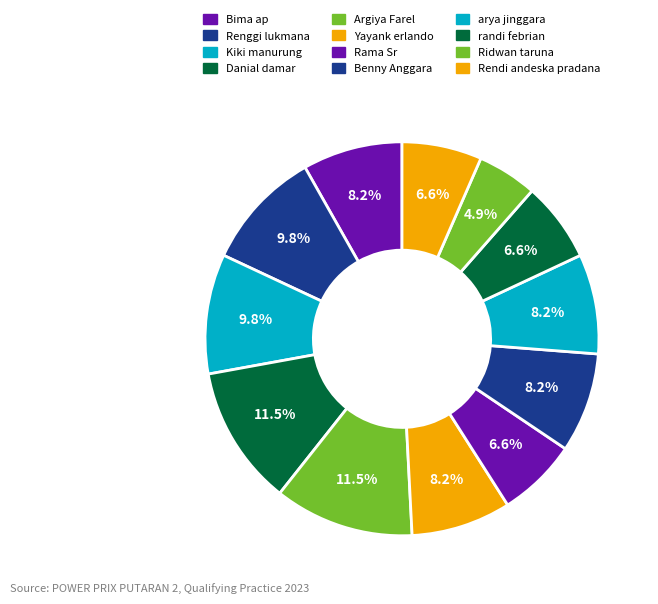

Count the number of slices in the pie.

12